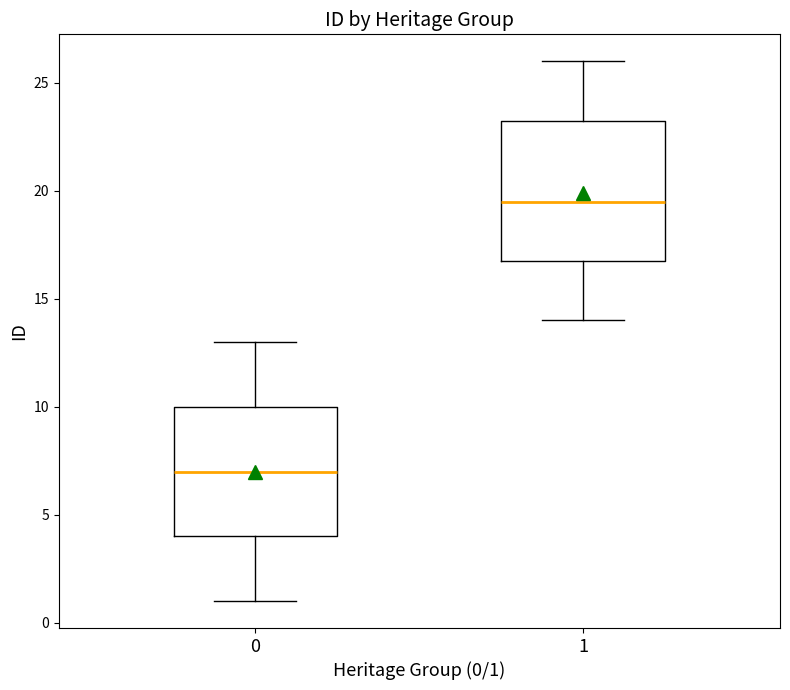

Which box's median line is the highest?

1